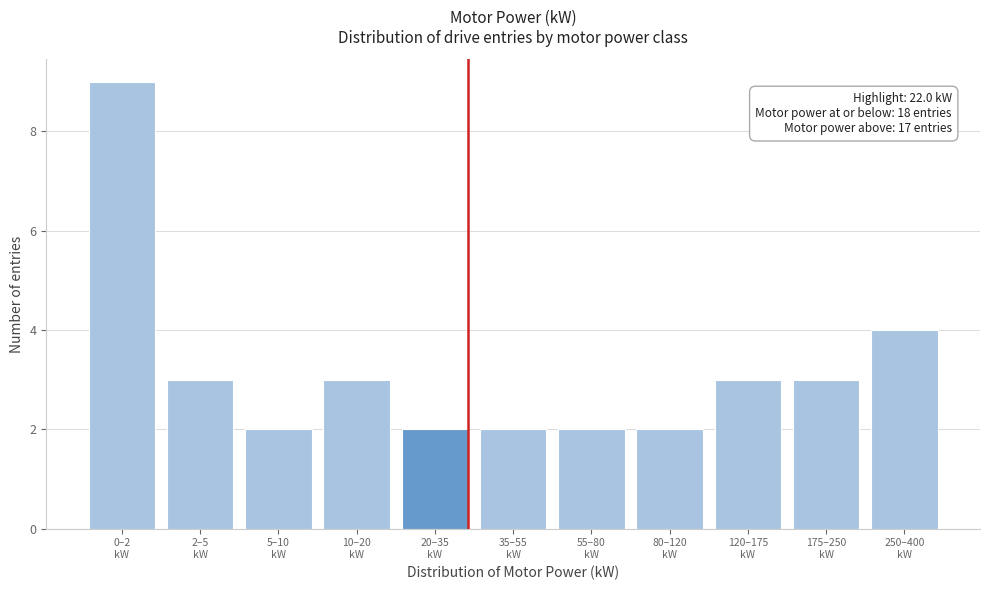

Reading left to right, what are all the values shown in this chart?

9	3	2	3	2	2	2	2	3	3	4